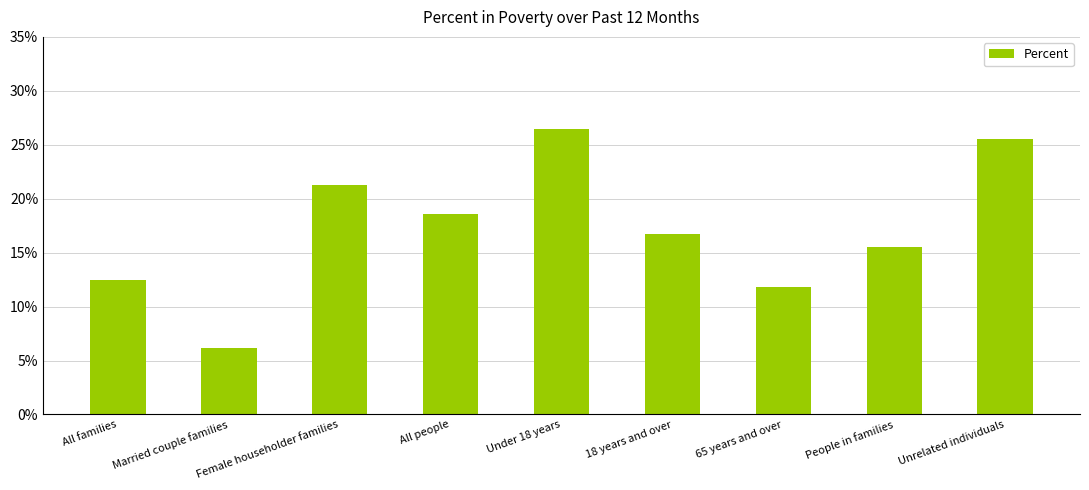

True or false: the data shows 0.1 at People in families.

False